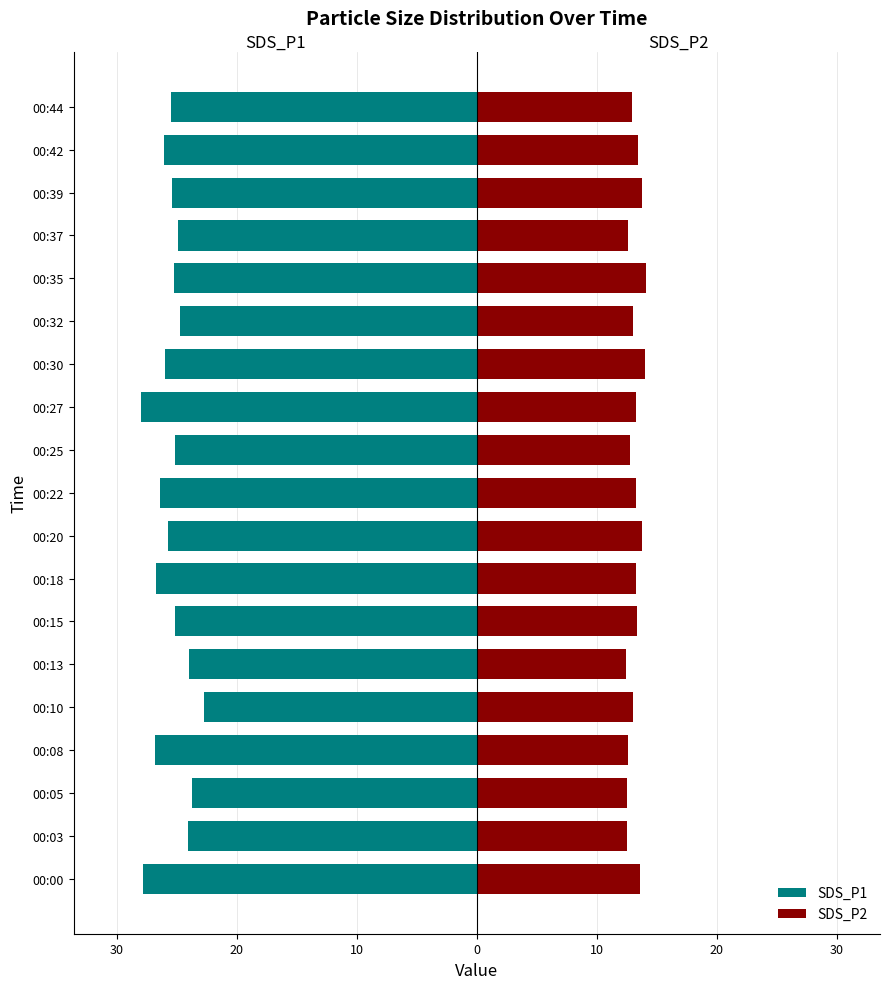

At which label is SDS_P1 closest to -25?

00:37